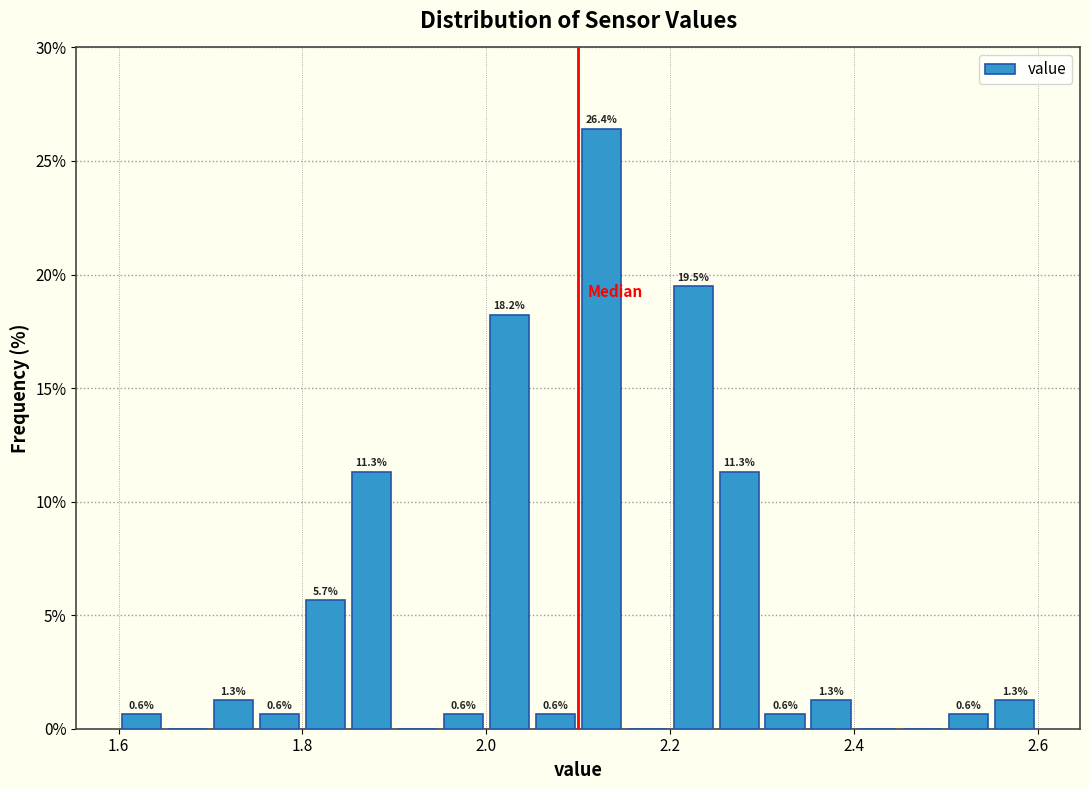

Around what value on the x-axis is the tallest bar? Give the approximate position of its centre, as read against the axis.

2.12